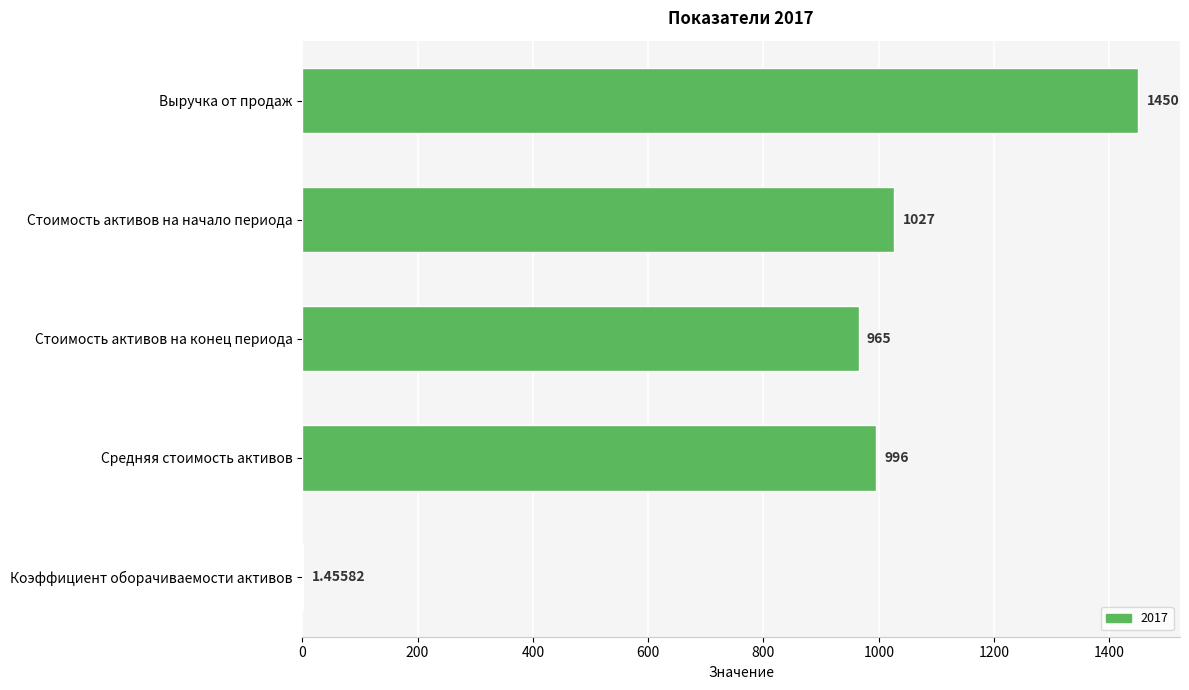

Does the chart contain stacked bars?

No